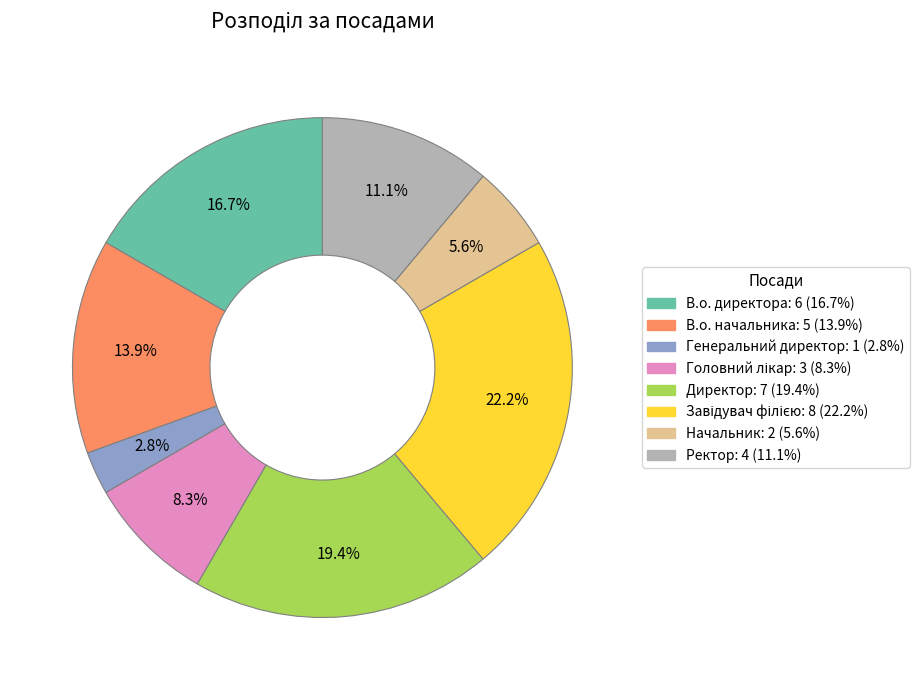

Between Директор and В.о. начальника, which is larger?

Директор